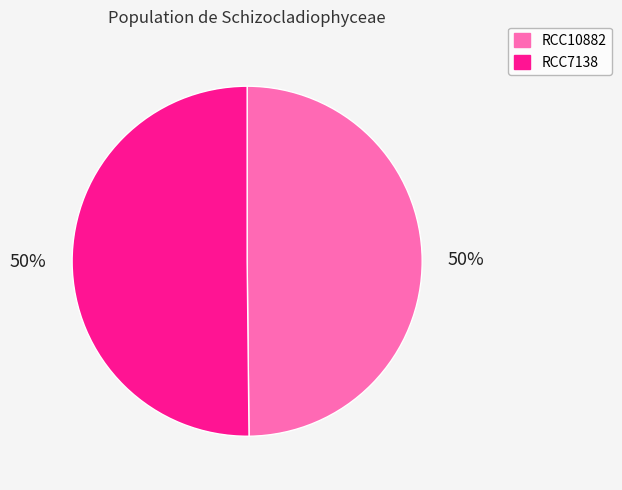

True or false: RCC10882 accounts for 50% of the total.

True